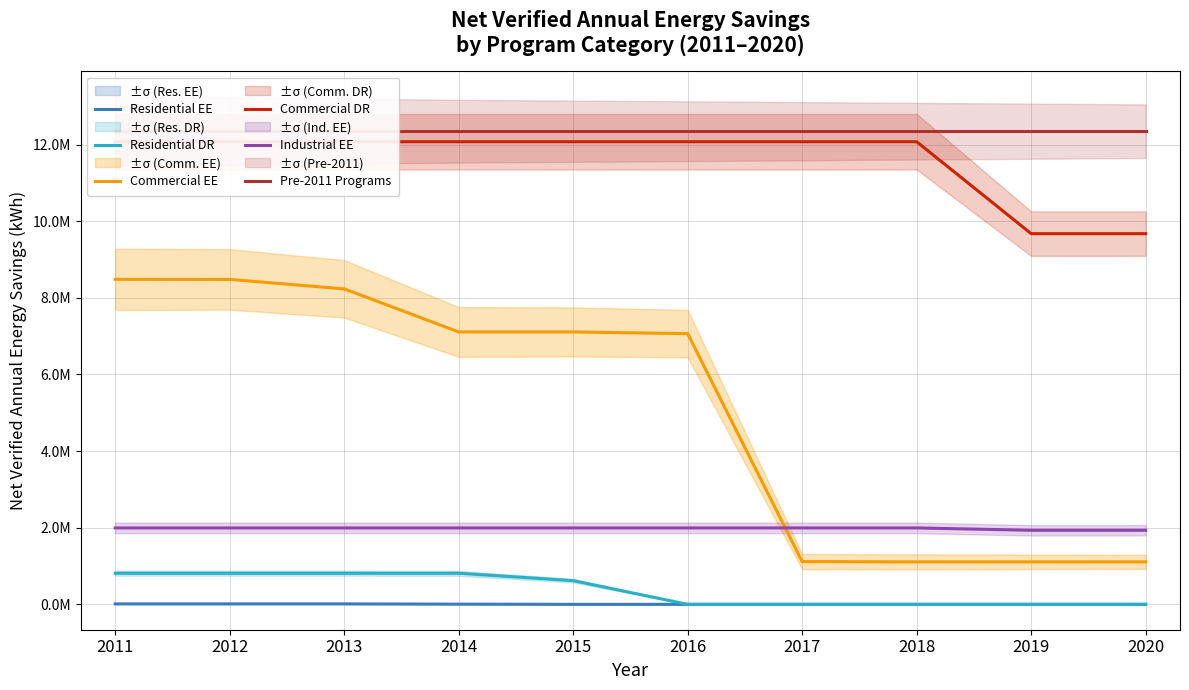

Reading left to right, what are all the values shown in this chart?

Residential EE: 2011=0.0	2012=0.0	2013=0.0	2014=0.0	2015=0.0	2016=0.0	2017=0.0	2018=0.0	2019=0.0	2020=0.0
Residential DR: 2011=0.8	2012=0.8	2013=0.8	2014=0.8	2015=0.6	2016=0.0	2017=0.0	2018=0.0	2019=0.0	2020=0.0
Commercial EE: 2011=8.5	2012=8.5	2013=8.2	2014=7.1	2015=7.1	2016=7.1	2017=1.1	2018=1.1	2019=1.1	2020=1.1
Commercial DR: 2011=12.1	2012=12.1	2013=12.1	2014=12.1	2015=12.1	2016=12.1	2017=12.1	2018=12.1	2019=9.7	2020=9.7
Industrial EE: 2011=2.0	2012=2.0	2013=2.0	2014=2.0	2015=2.0	2016=2.0	2017=2.0	2018=2.0	2019=1.9	2020=1.9
Pre-2011 Programs: 2011=12.3	2012=12.3	2013=12.3	2014=12.3	2015=12.3	2016=12.3	2017=12.3	2018=12.3	2019=12.3	2020=12.3